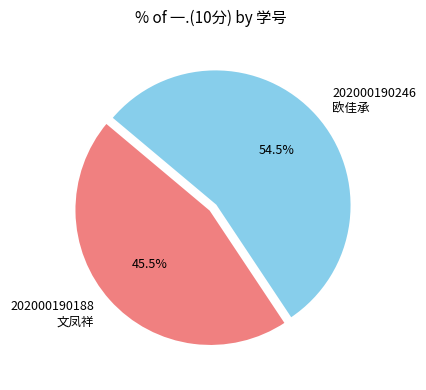

Which category accounts for the majority?

202000190246 欧佳承